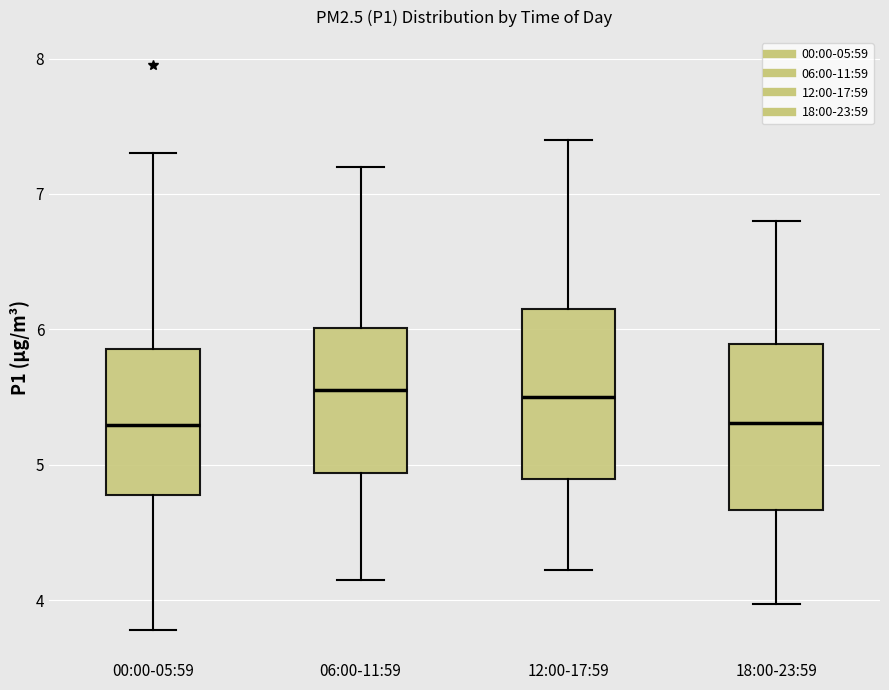

Reading left to right, read every box against the y-axis: the position of its median line, the range the box covers, and the ends of its whiskers. The values are not printed on the chart, so give them approximately, as read against the axis.

00:00-05:59: median 5.3, box 4.8 to 5.9, whiskers 3.8 to 7.3
06:00-11:59: median 5.6, box 4.9 to 6.0, whiskers 4.2 to 7.2
12:00-17:59: median 5.5, box 4.9 to 6.2, whiskers 4.2 to 7.4
18:00-23:59: median 5.3, box 4.7 to 5.9, whiskers 4.0 to 6.8